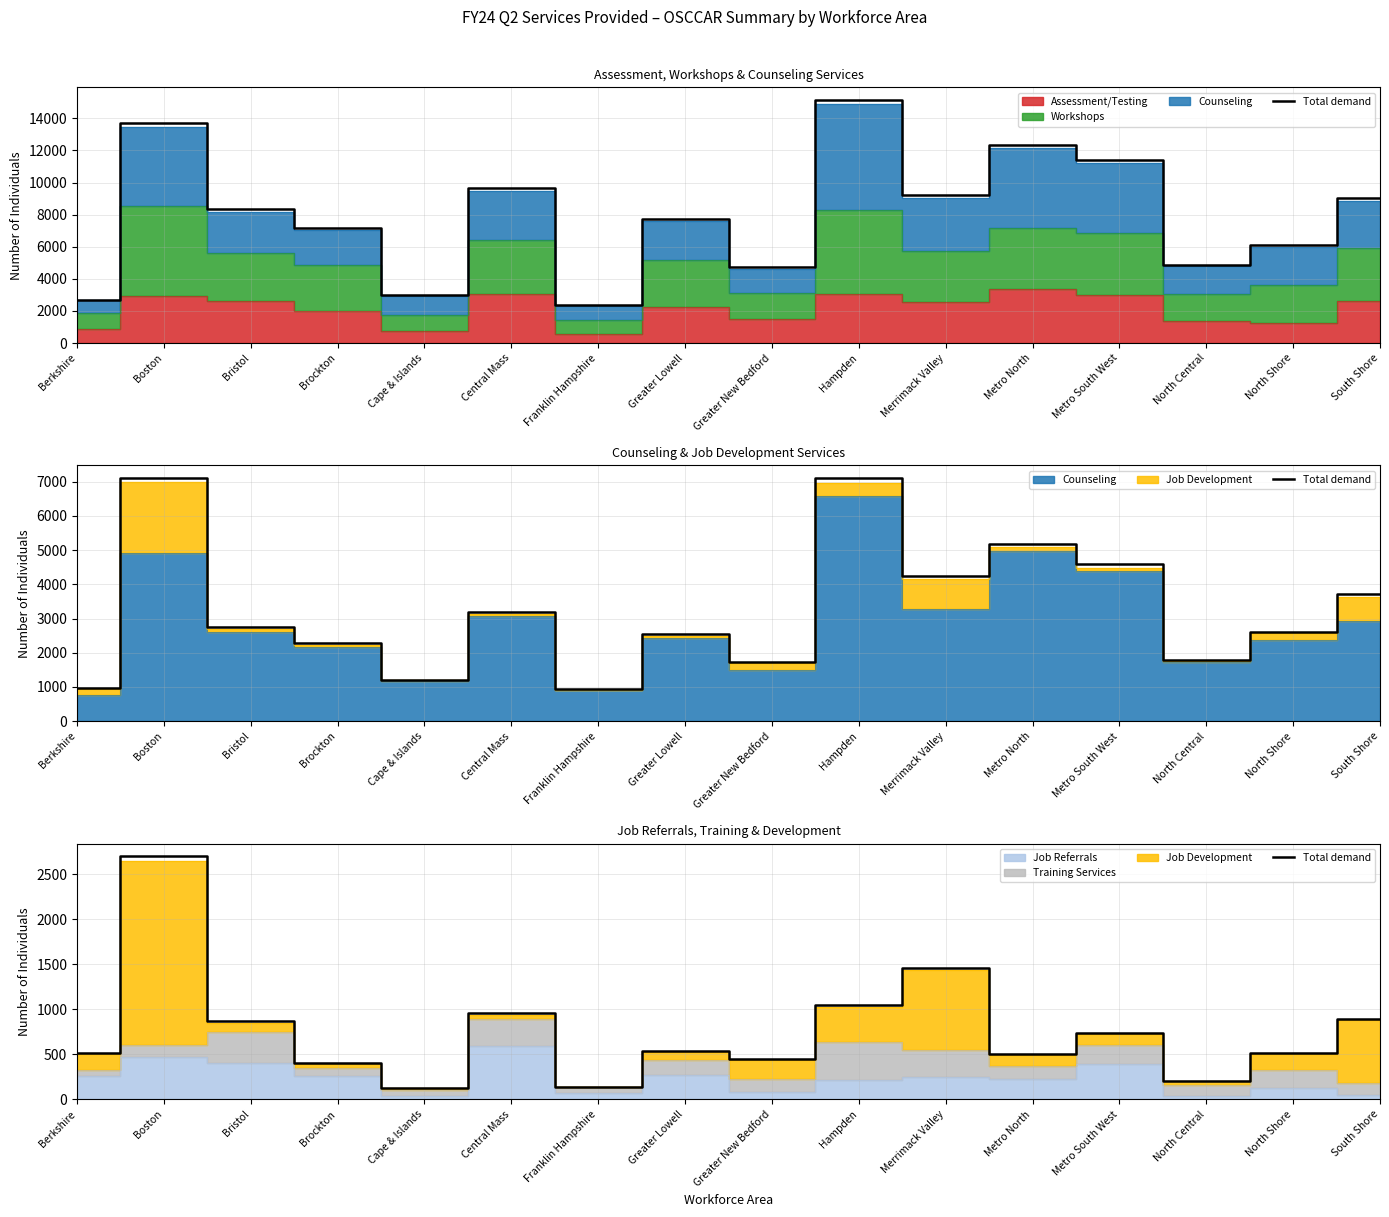

Which has a higher value, Greater New Bedford or Metro South West?

Metro South West